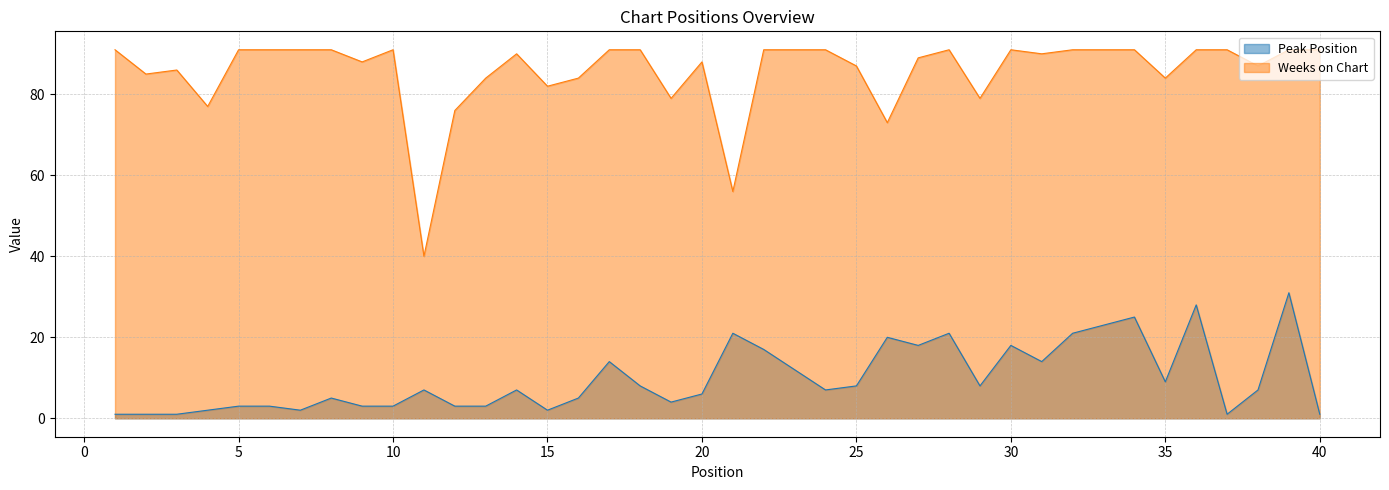

Which series has the widest spread of values?

Weeks on Chart